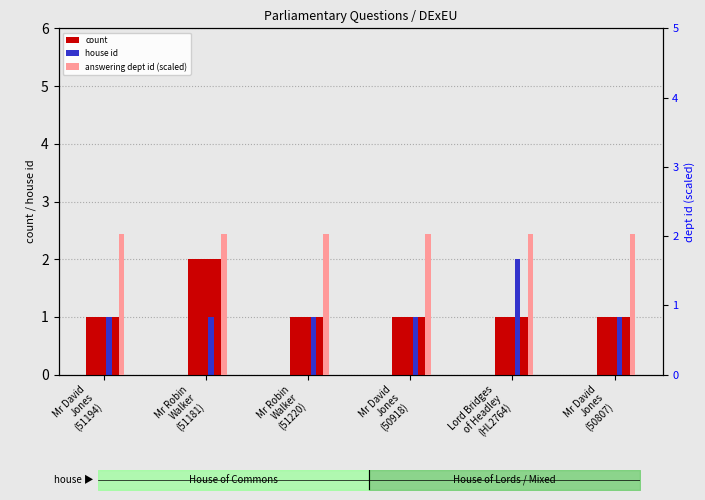

What is the label of the 4th bar from the left?

Mr David
Jones
(50918)